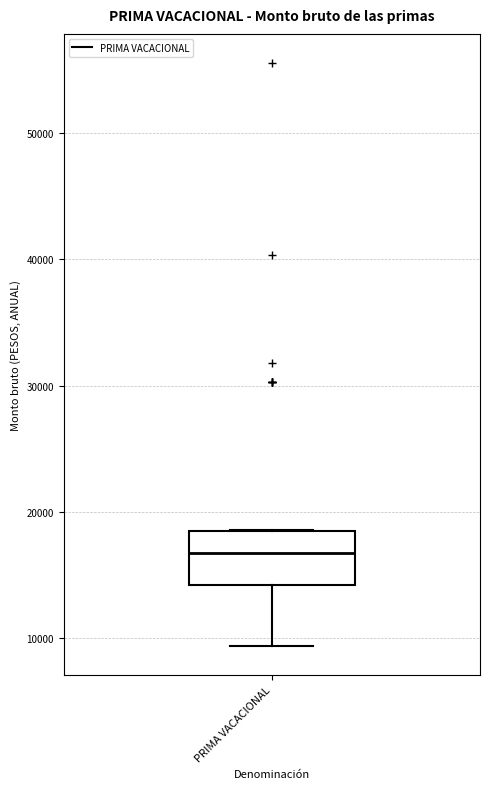

Where is the lower edge of the box for PRIMA VACACIONAL on the y-axis? The values are not printed on the chart, so give them approximately, as read against the axis.

14000